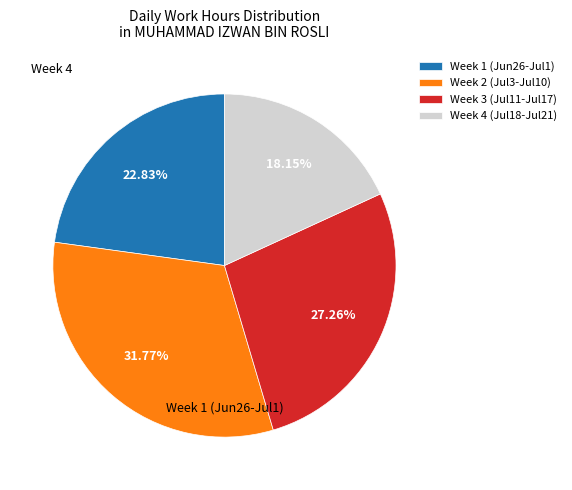

Is Week 2 (Jul3-Jul10) the majority of the pie?

No